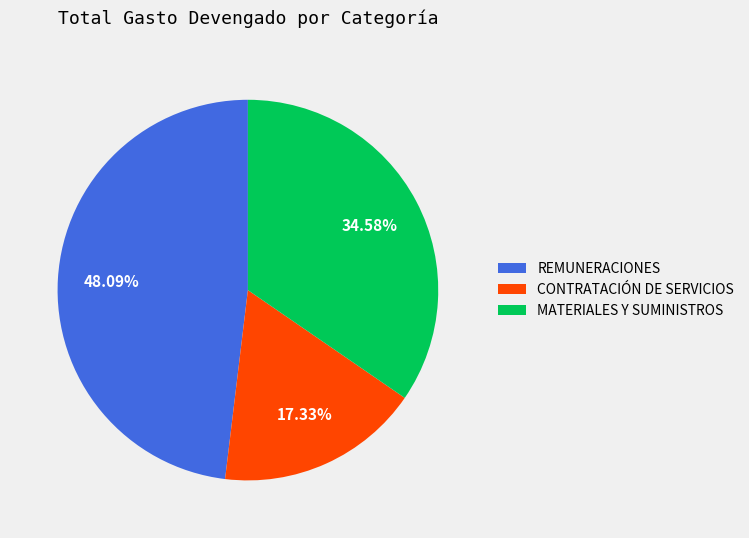

To the nearest percent, what is the difference between the largest and smallest slice percentages?

31%